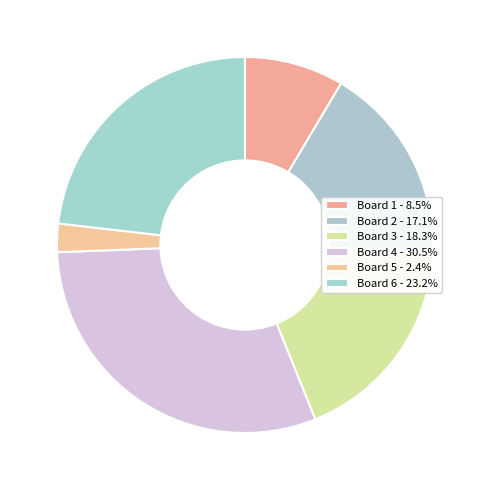

How many segments does this pie chart have?

6